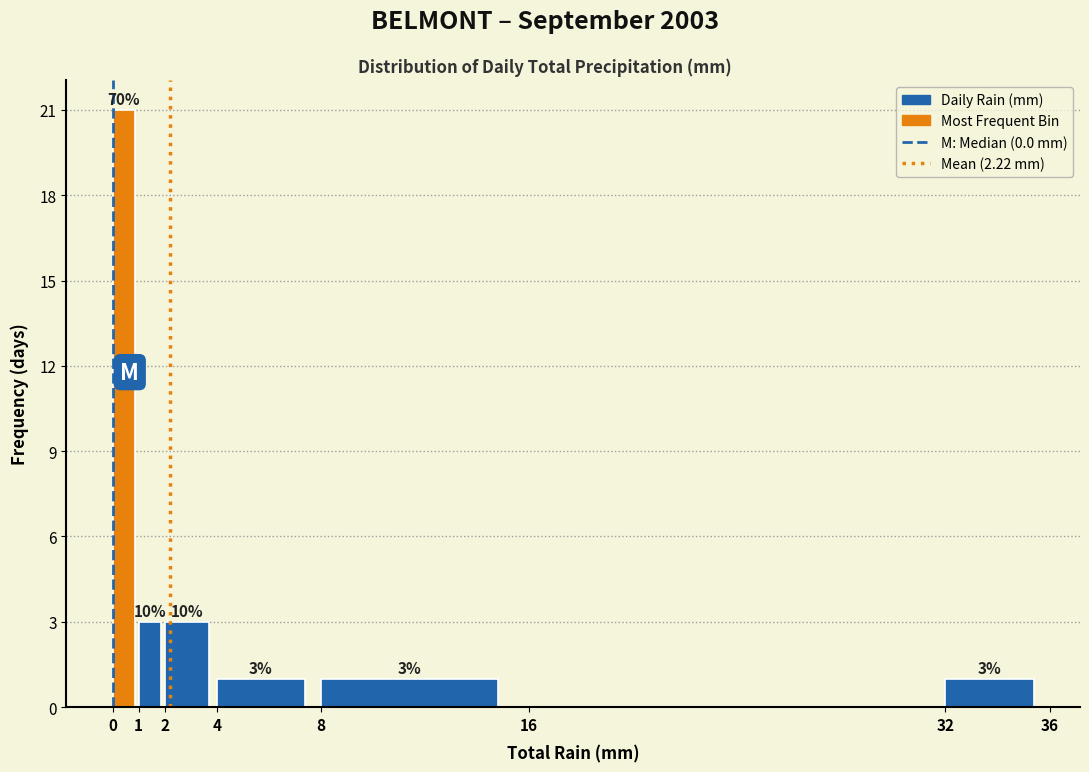

Which range on the x-axis has the tallest bar?

0 to 1